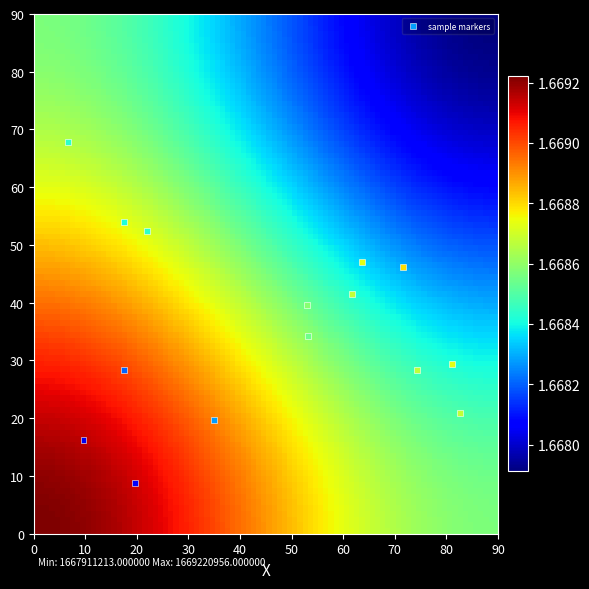

How many points are shown in the scatter plot?

15